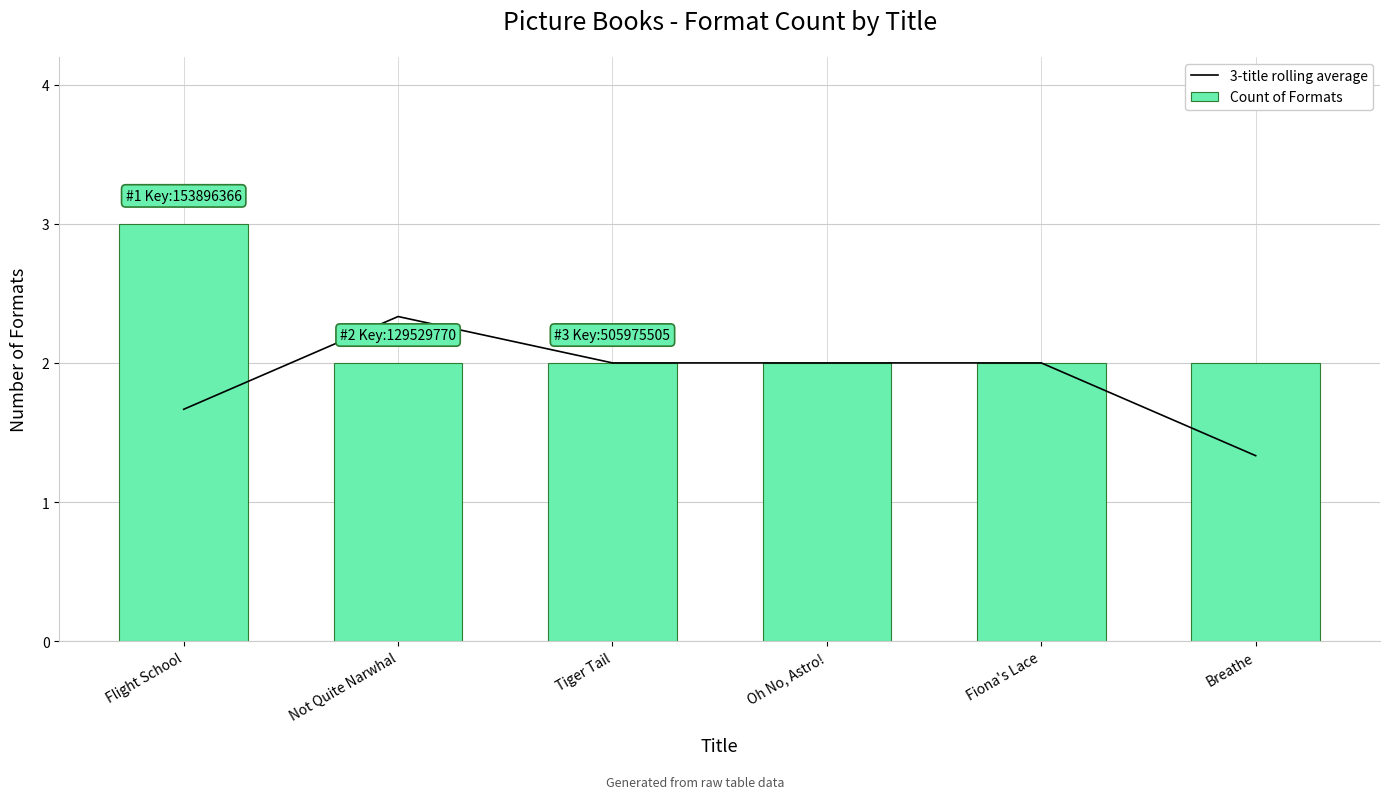

At how many categories does at least one series exceed 1?

6